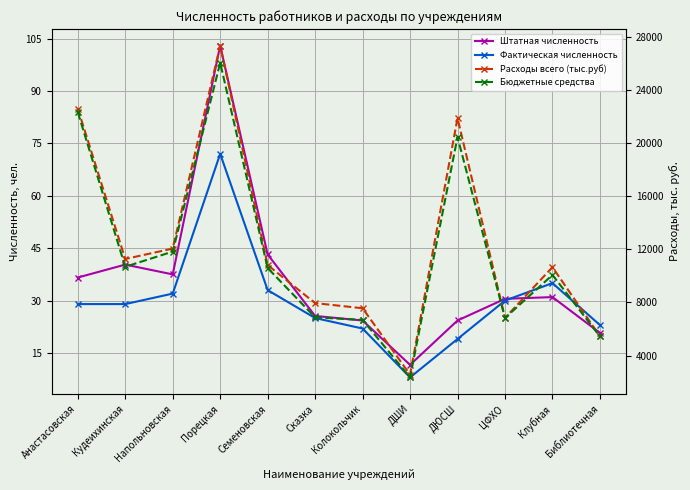

List the series in order of their peak value, lowest first.

Фактическая численность, Штатная численность, Бюджетные средства, Расходы всего (тыс.руб)